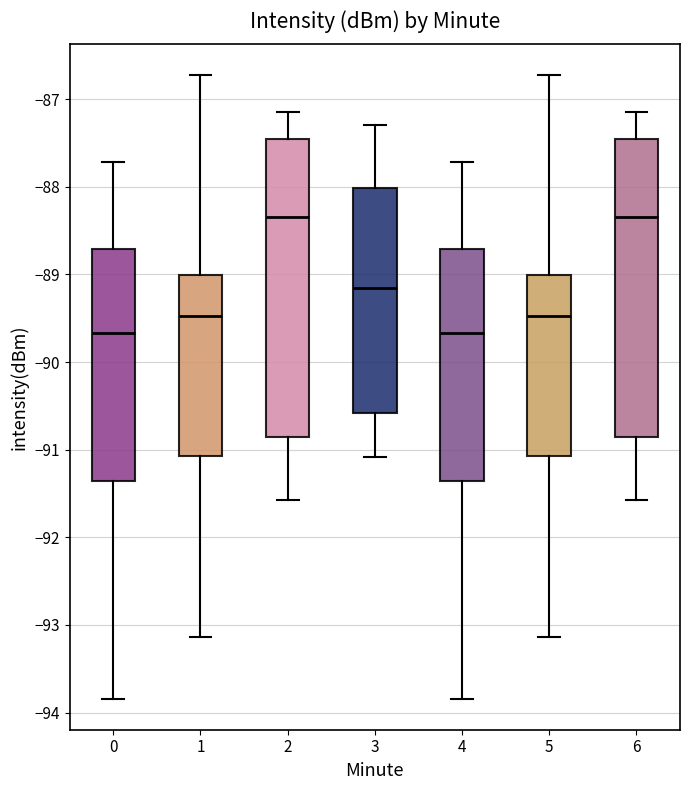

Reading left to right, transcribe this box plot: for each box, give where its median line is, the range the box spans, and where its two whiskers end, as read against the y-axis. The values are not printed on the chart, so give them approximately, as read against the axis.

0: median -89.7, box -91.4 to -88.7, whiskers -93.8 to -87.7
1: median -89.5, box -91.1 to -89.0, whiskers -93.1 to -86.7
2: median -88.3, box -90.9 to -87.5, whiskers -91.6 to -87.1
3: median -89.2, box -90.6 to -88.0, whiskers -91.1 to -87.3
4: median -89.7, box -91.4 to -88.7, whiskers -93.8 to -87.7
5: median -89.5, box -91.1 to -89.0, whiskers -93.1 to -86.7
6: median -88.3, box -90.9 to -87.5, whiskers -91.6 to -87.1